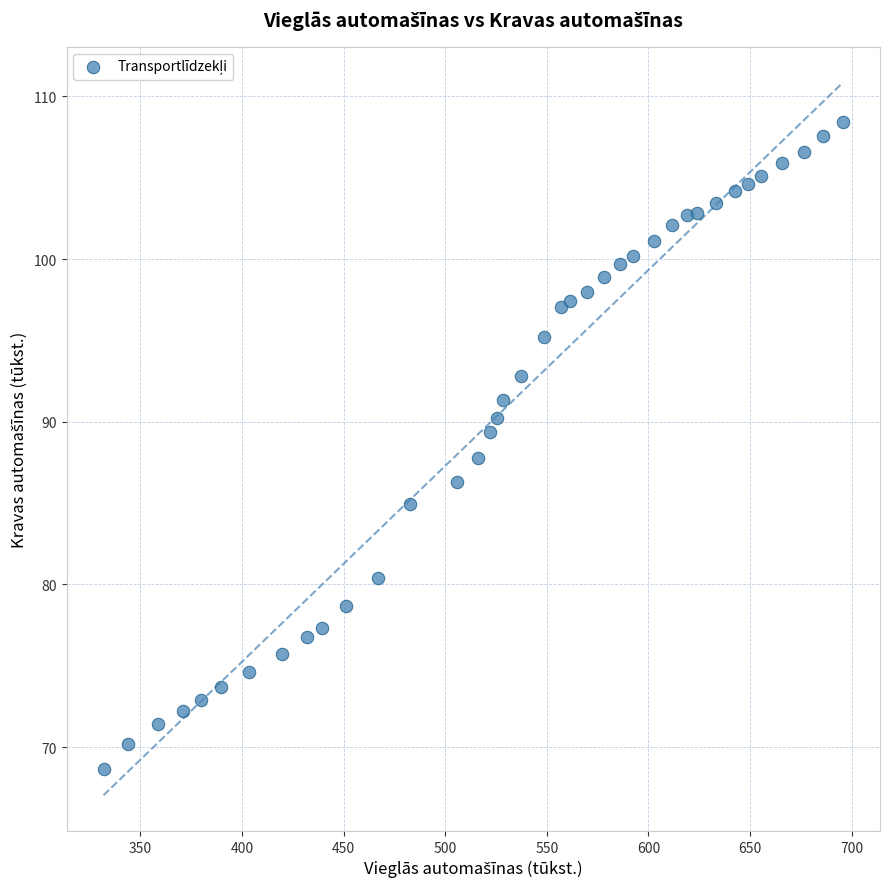

What is the range of Y values (max minus min)?

39.8